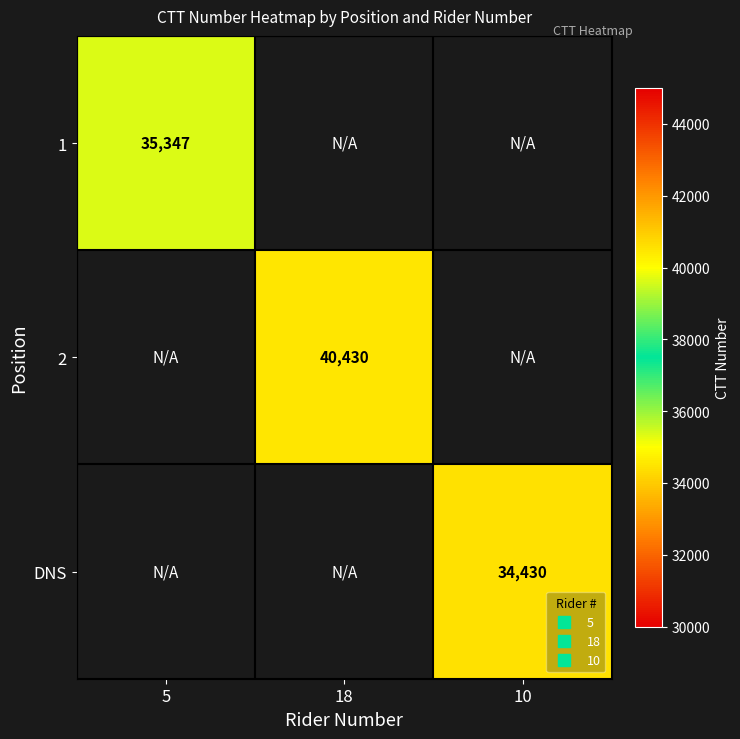

Between 5 and 18, which is larger?

18